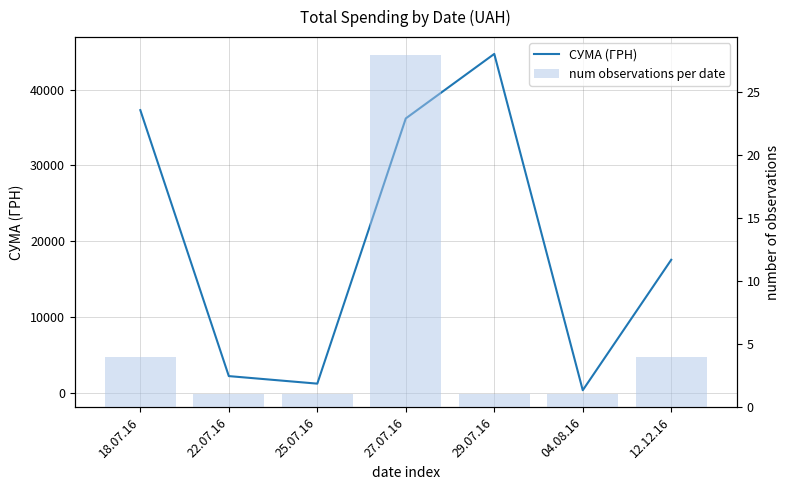

Rank the series by their average value, from lowest to highest.

num observations per date, СУМА (ГРН)